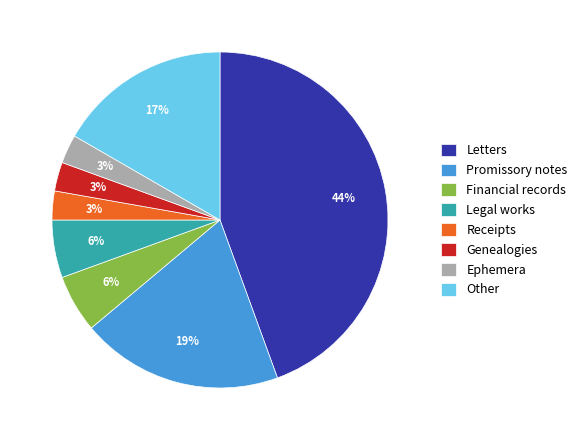

To the nearest percent, what is the combined percentage of Letters and Ephemera?

47%